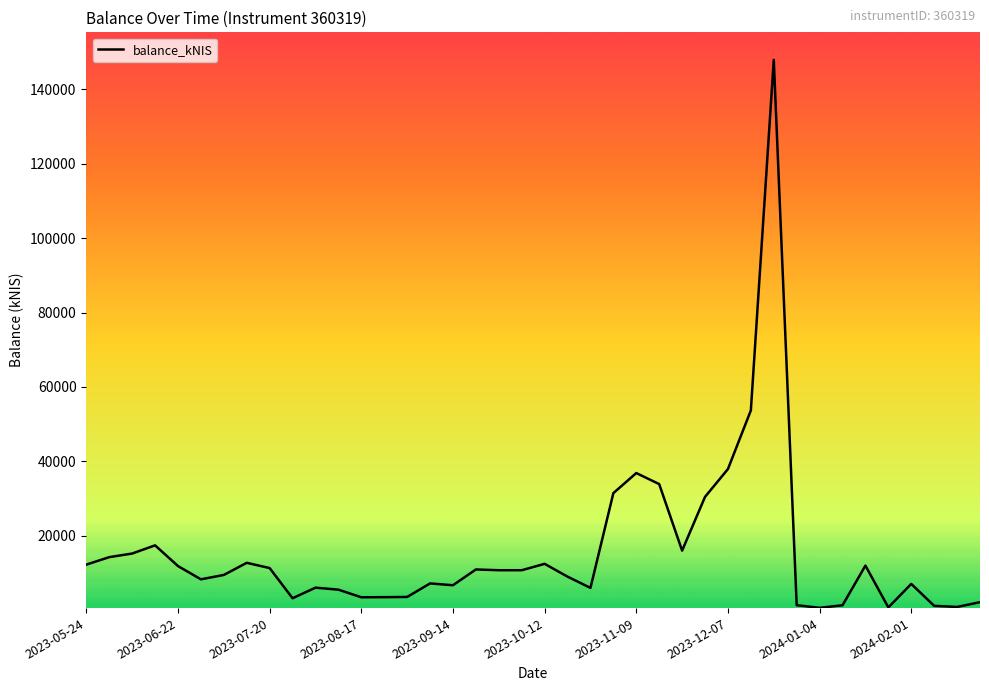

What is the difference between the maximum and minimum values?

147168.9